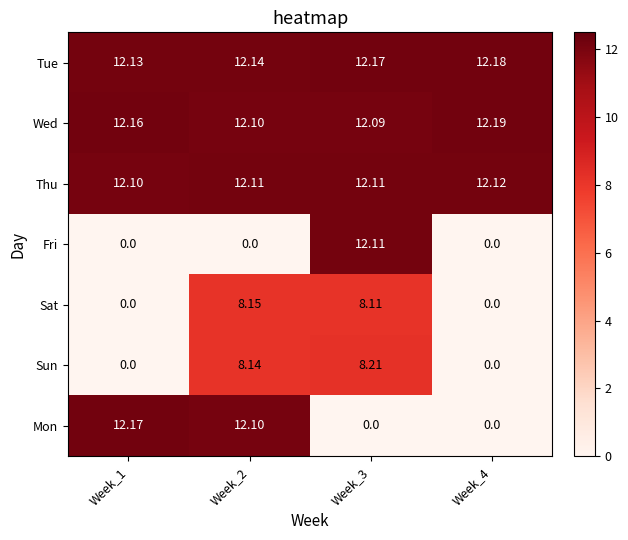

Which series has the largest total across all categories?

Tue